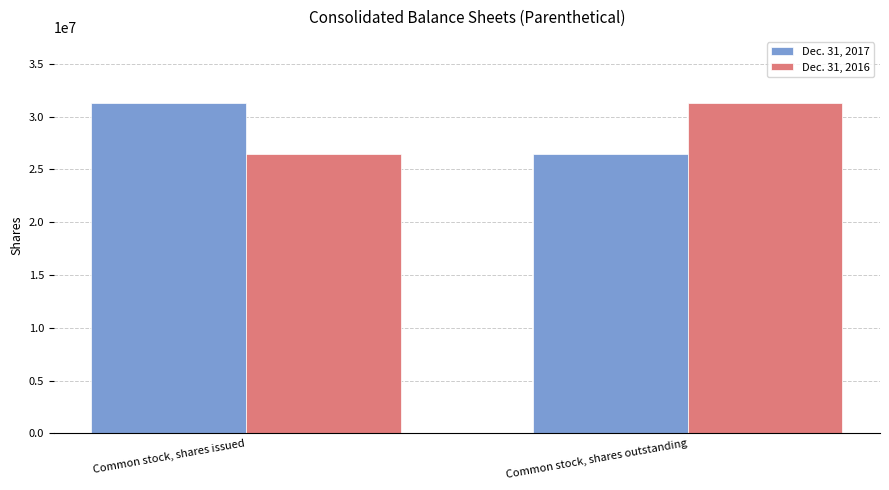

What is the label of the 1st bar from the left?

Common stock, shares issued